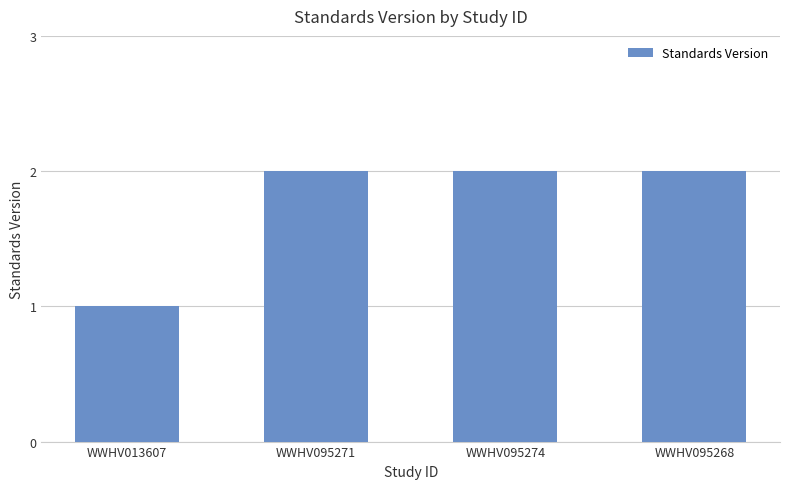

True or false: the data shows 2 at WWHV095271.

True